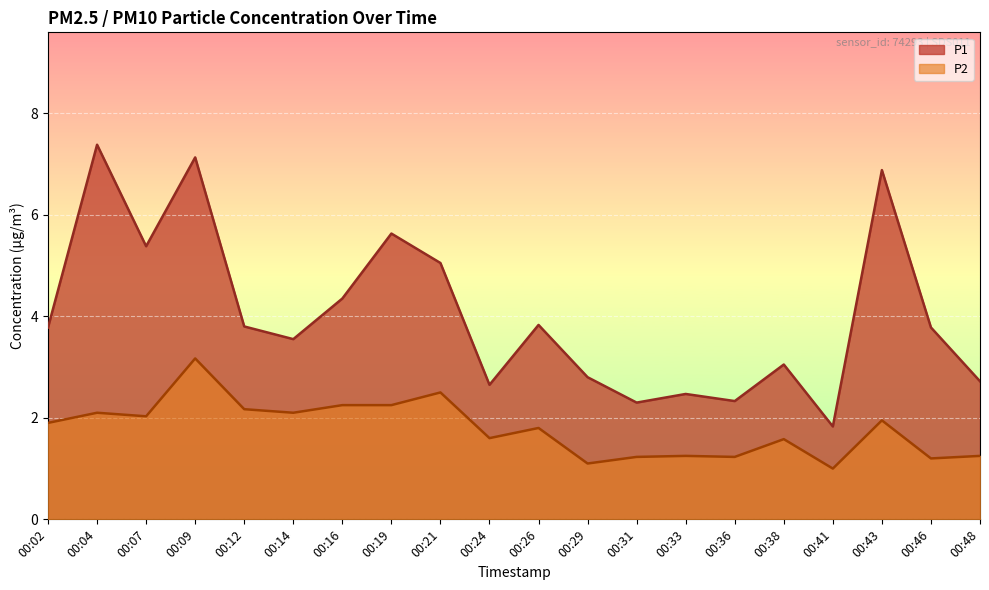

What are all the series names shown in the legend?

P1, P2